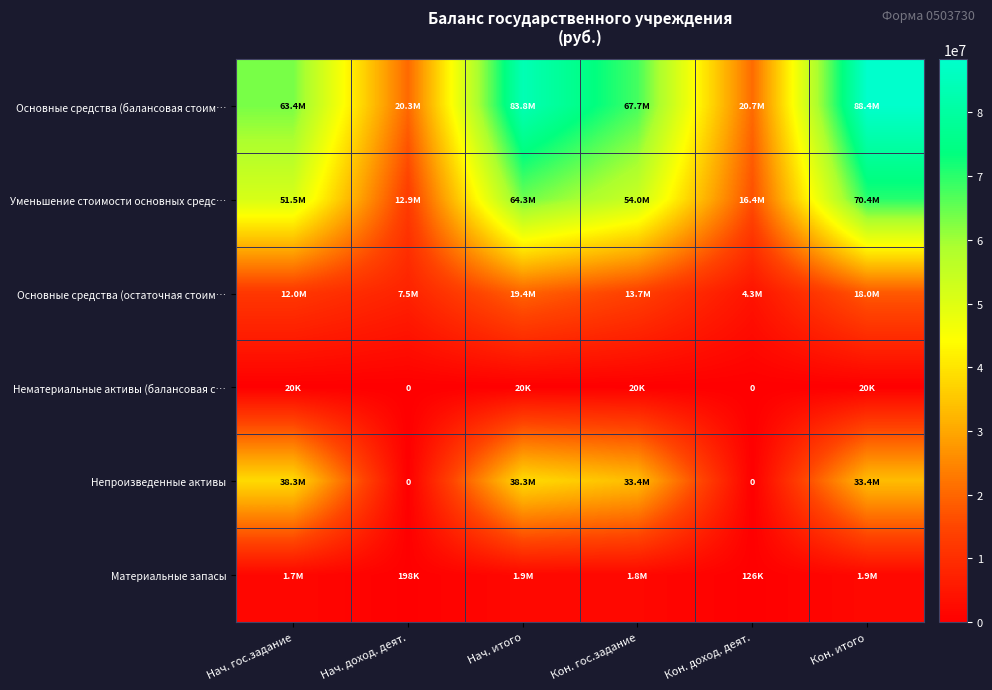

At how many categories does at least one series exceed 44076739?

4